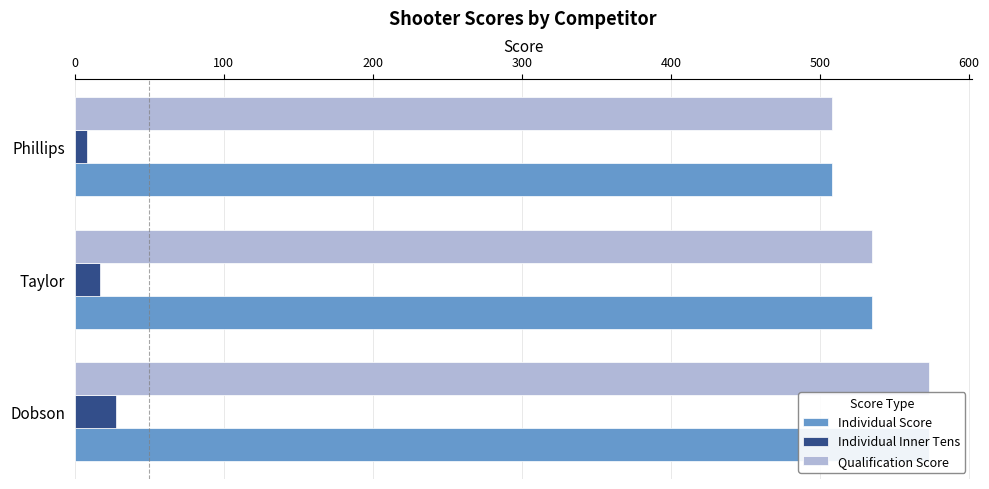

What is the lowest value of the Individual Score series?

508